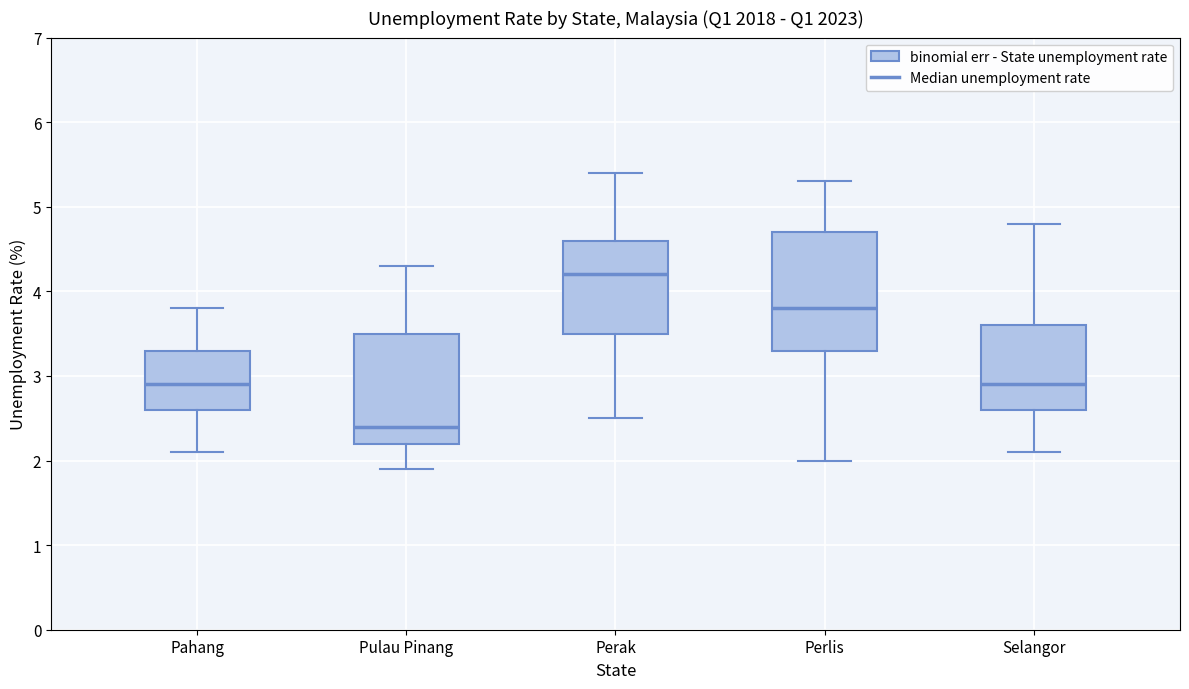

Which box has the lowest median line?

Pulau Pinang